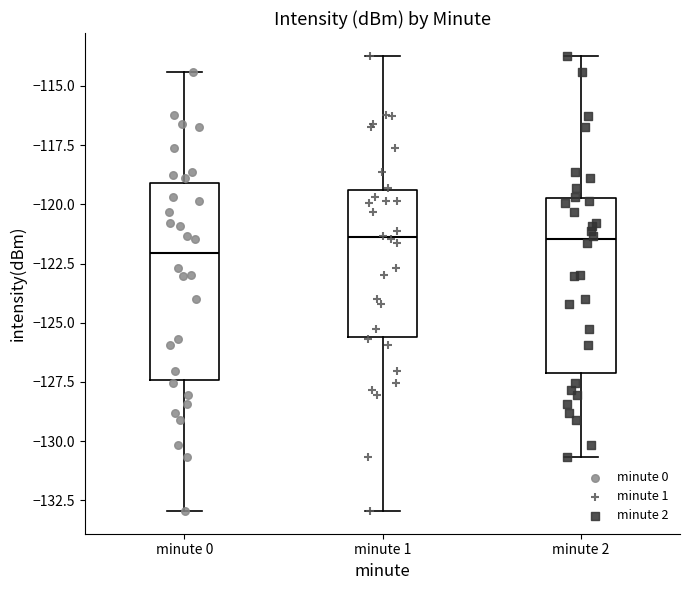

Reading left to right, transcribe this box plot: for each box, give where its median line is, the range the box spans, and where its two whiskers end, as read against the y-axis. The values are not printed on the chart, so give them approximately, as read against the axis.

minute 0: median -122.0, box -127.5 to -119.0, whiskers -133.0 to -114.5
minute 1: median -121.5, box -125.5 to -119.5, whiskers -133.0 to -113.5
minute 2: median -121.5, box -127.0 to -119.5, whiskers -130.5 to -113.5